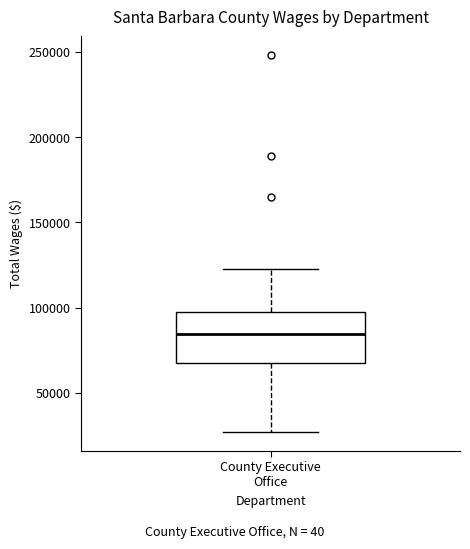

Where does the lower whisker of the box for County Executive Office end on the y-axis? The values are not printed on the chart, so give them approximately, as read against the axis.

25000